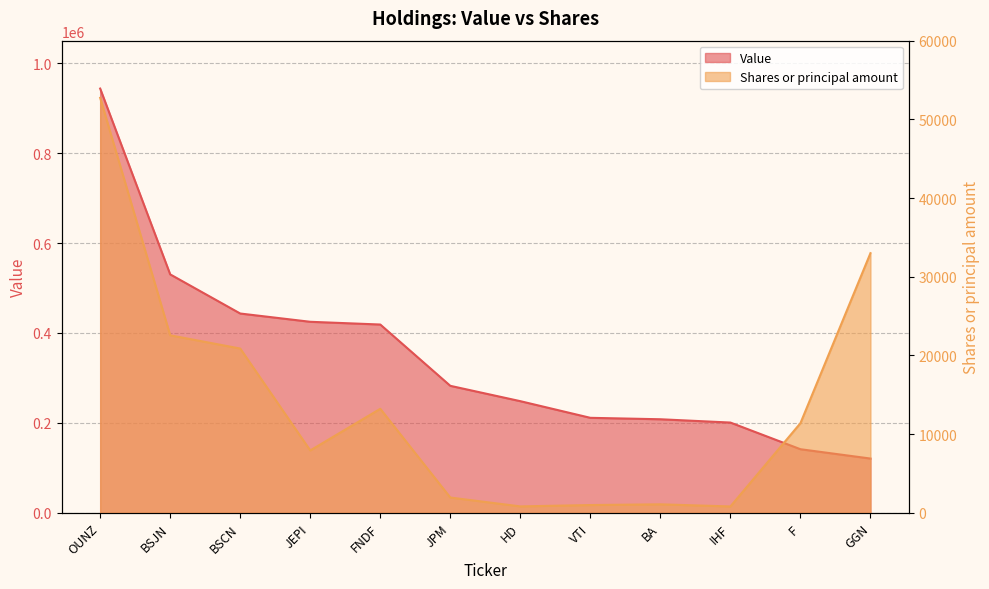

Does the chart display data point markers on the line(s)?

No